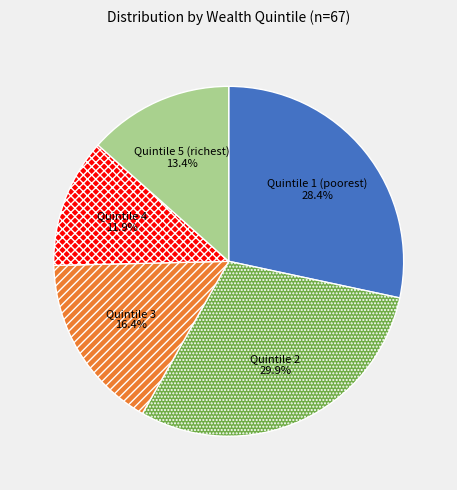

Which slice is the largest?

Quintile 2